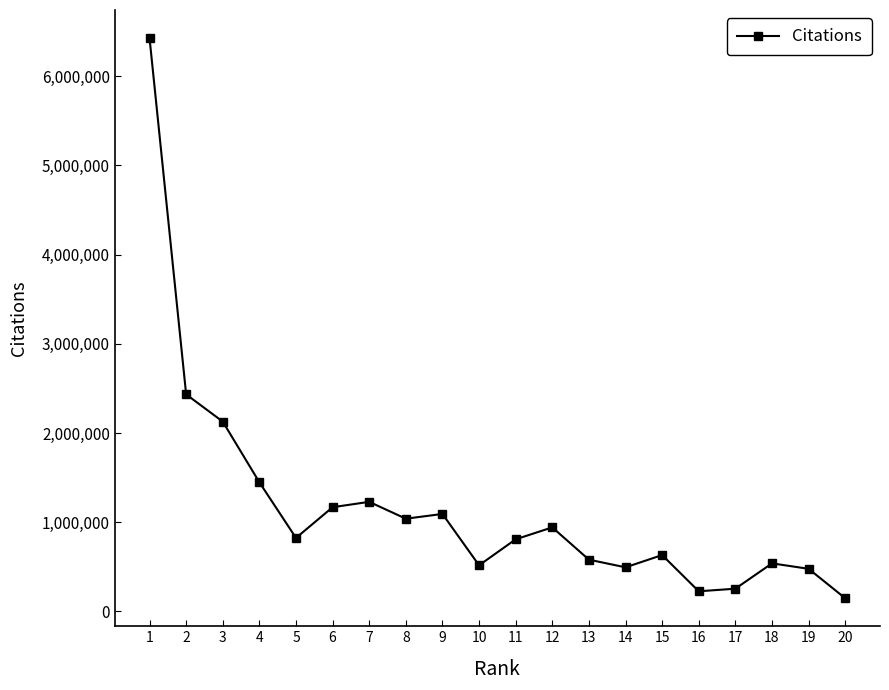

What is the value of the 12th point from the left?

942907